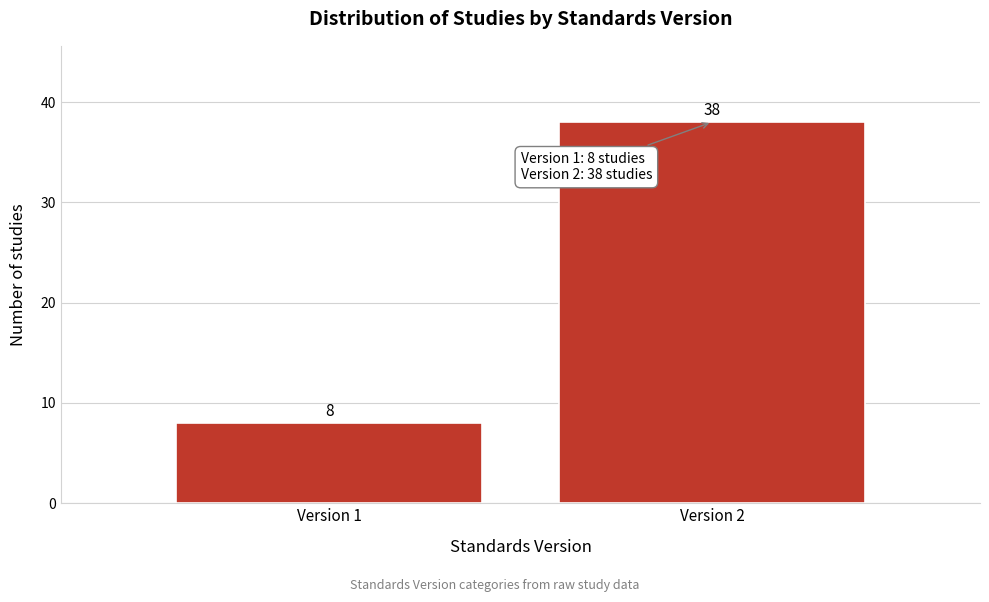

Reading right to left, what are all the values shown in this chart?

Version 2=38	Version 1=8